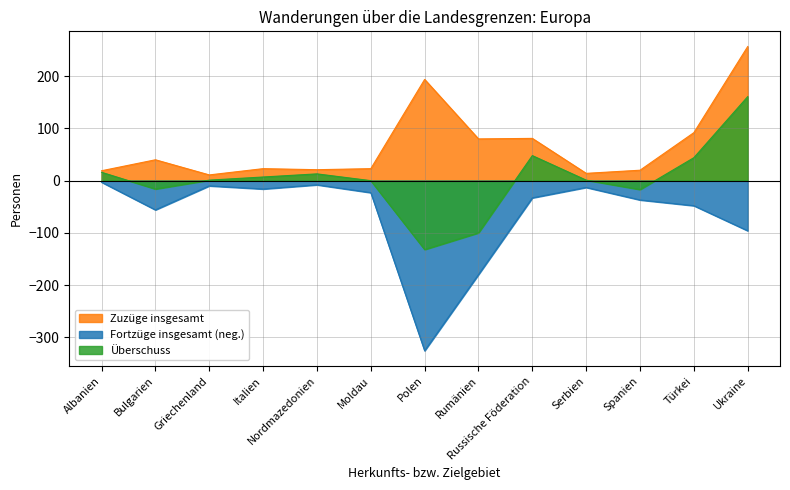

What is the label of the 5th point from the left?

Nordmazedonien